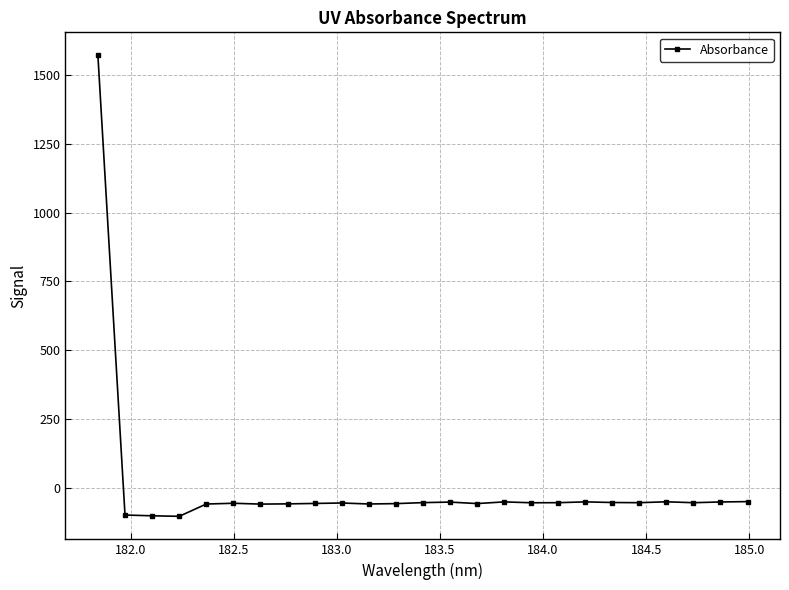

What is the sum of all values?

100.7